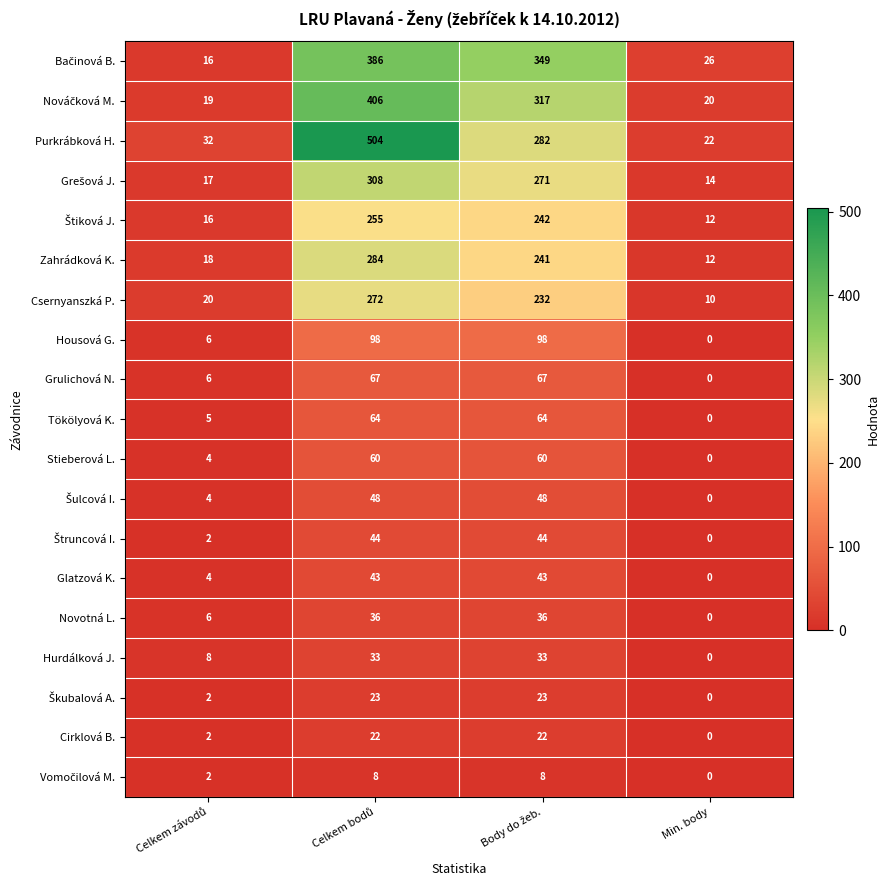

What is the greatest value displayed?

504